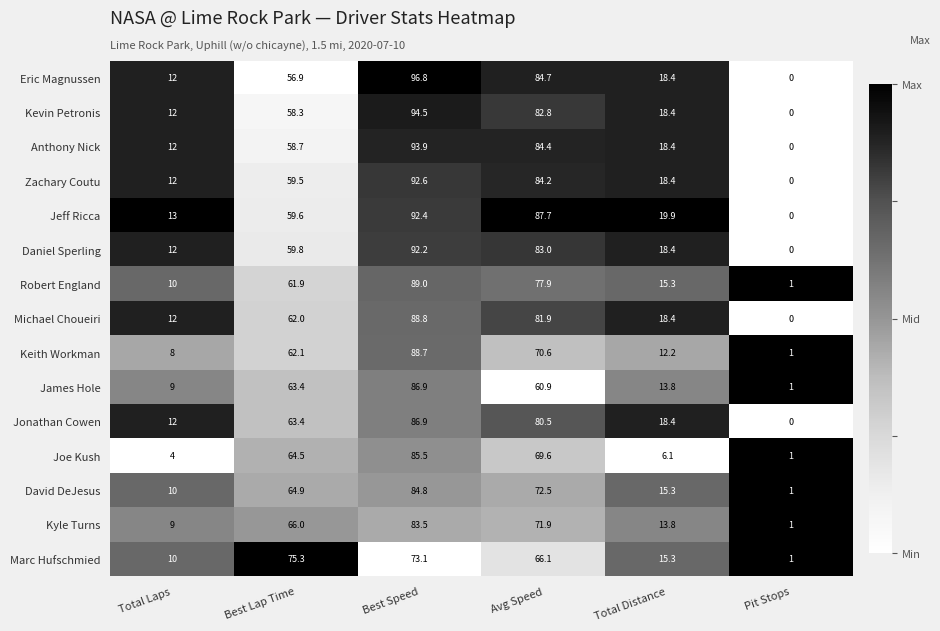

The Kyle Turns series shows 83.5 at Best Speed. True or false?

True